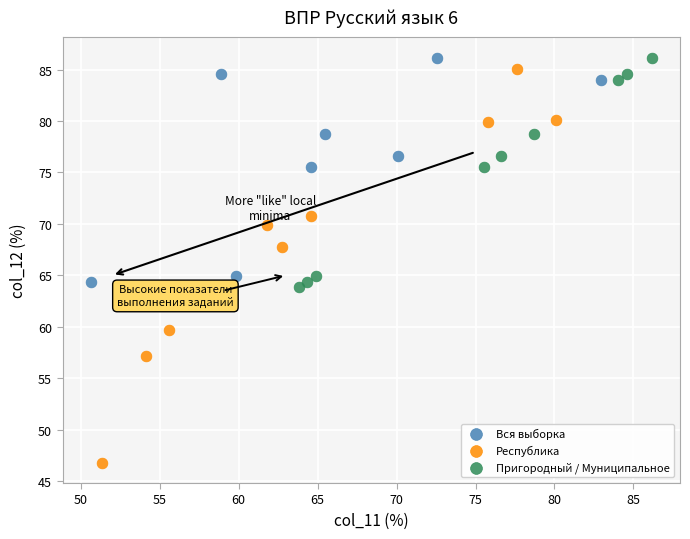

Which series reaches the minimum Y coordinate?

Республика